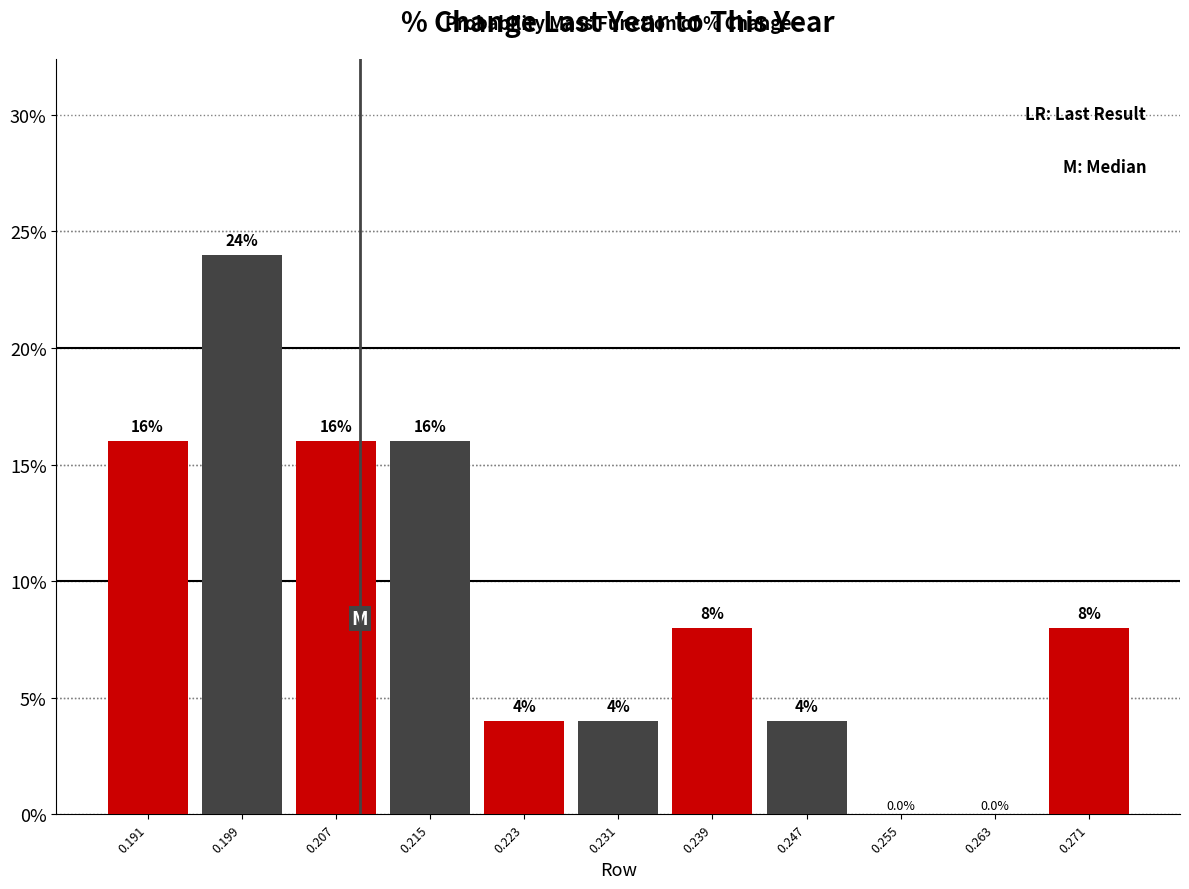

Reading left to right, list every bar in this chart as the range it spans on the x-axis followed by its height. The bar edges are not printed on the chart, so give them approximately, as read against the axis.

0.187 to 0.195: 16.0
0.195 to 0.203: 24.0
0.203 to 0.211: 16.0
0.211 to 0.219: 16.0
0.219 to 0.227: 4.0
0.227 to 0.235: 4.0
0.235 to 0.243: 8.0
0.243 to 0.251: 4.0
0.251 to 0.259: 0.0
0.259 to 0.267: 0.0
0.267 to 0.274: 8.0